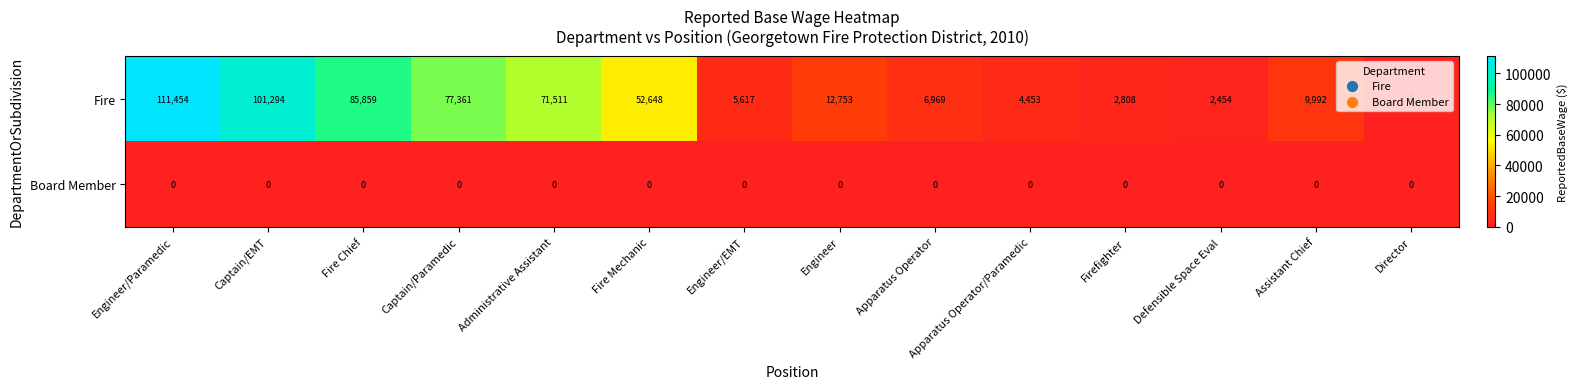

Is it true that Board Member equals 0 at Apparatus Operator?

True